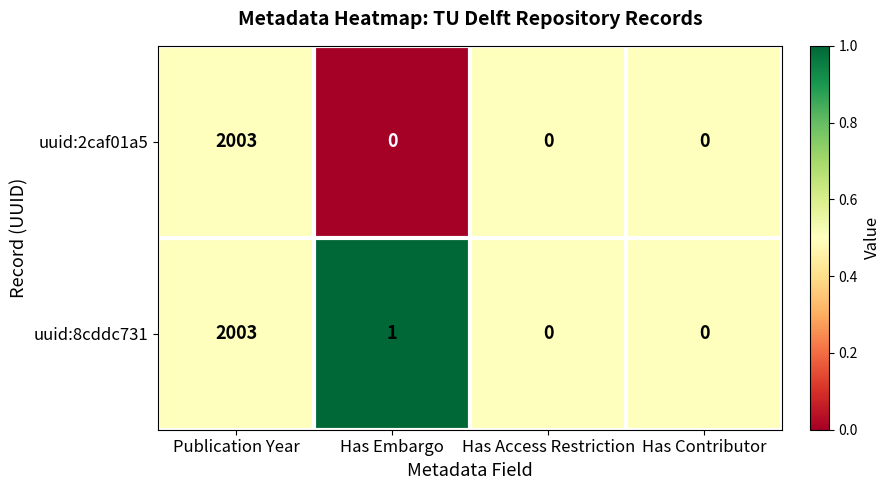

The uuid:8cddc731 series shows -1214 at Has Contributor. True or false?

False